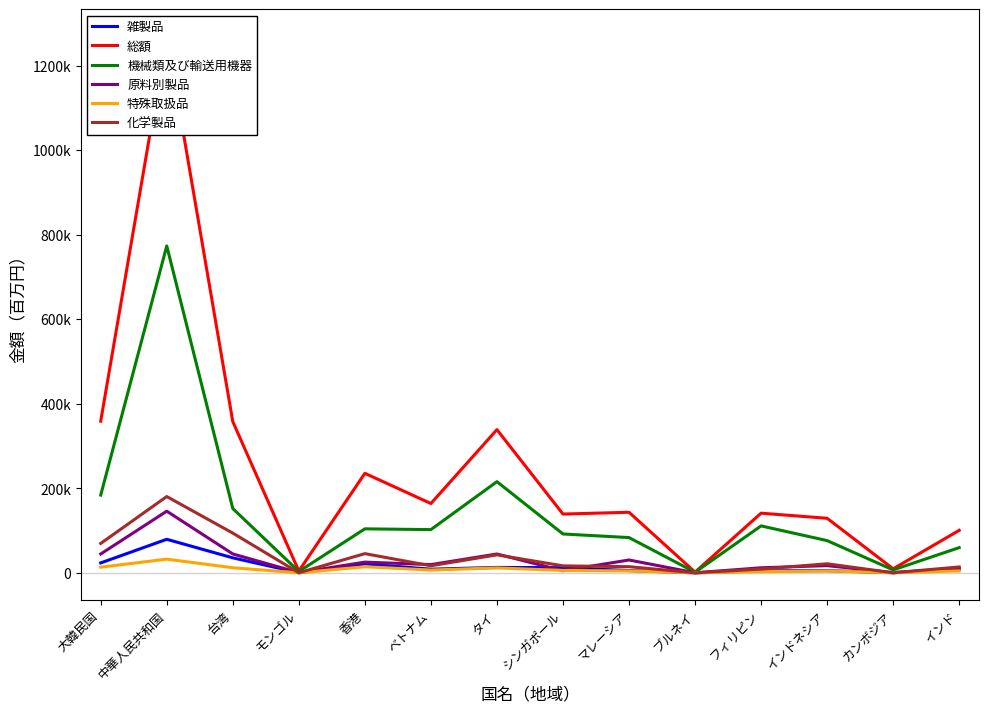

List the series in order of their peak value, lowest first.

特殊取扱品, 雑製品, 原料別製品, 化学製品, 機械類及び輸送用機器, 総額